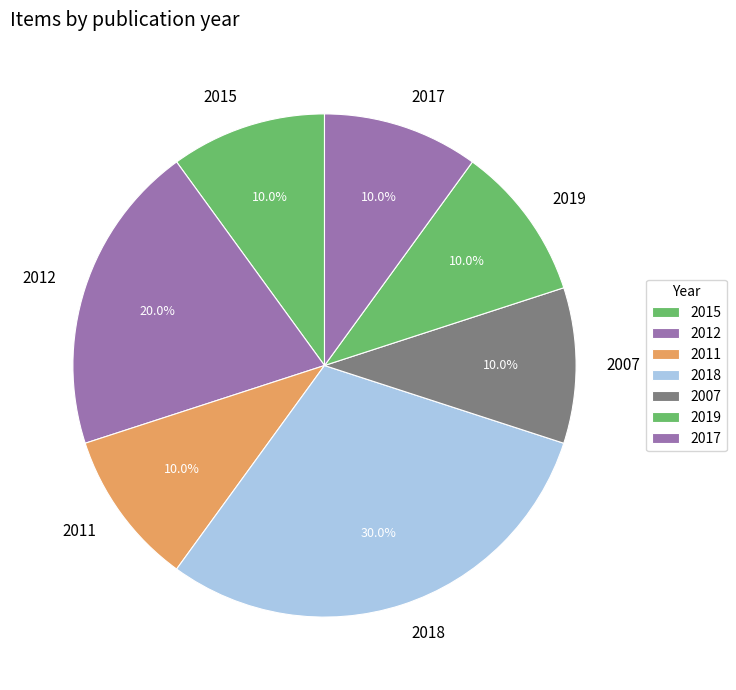

Count the number of slices in the pie.

7